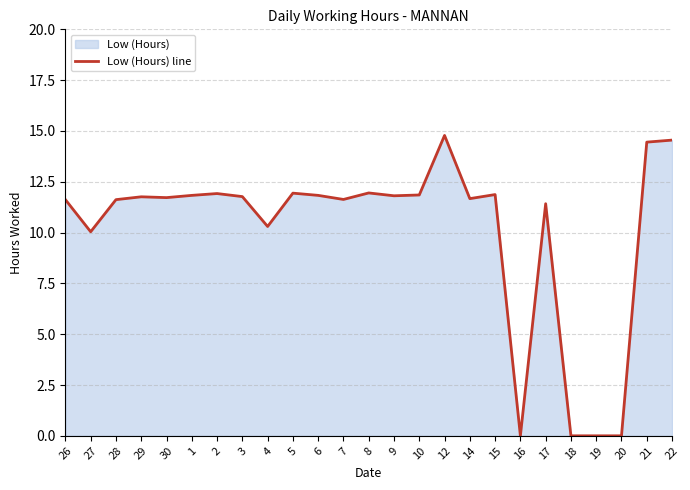

At which label does the data first exceed 11?

26